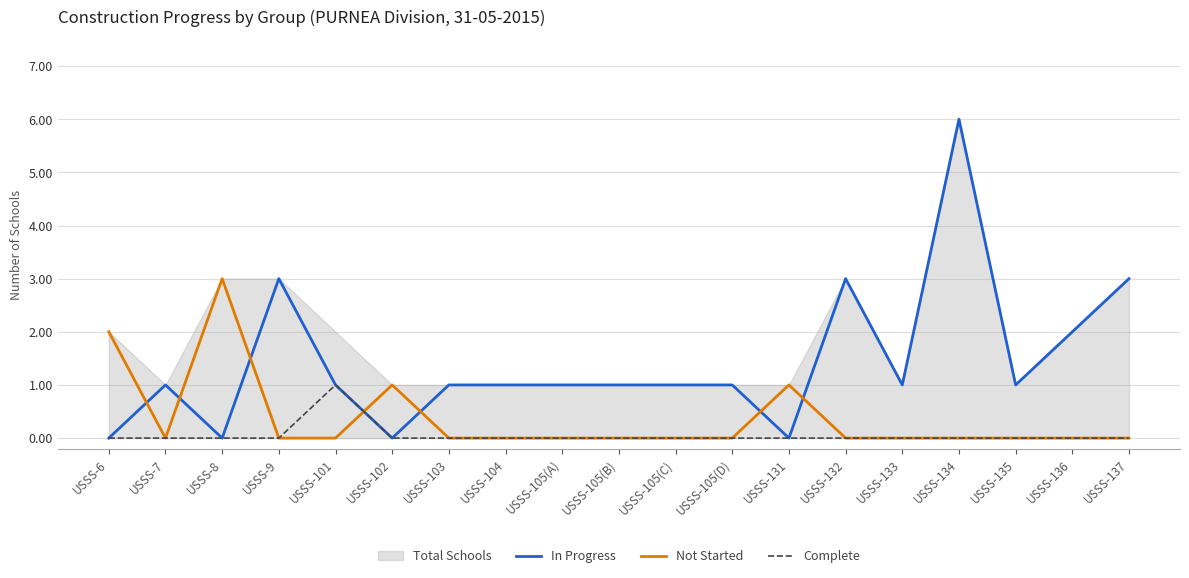

What is the value of the In Progress point at the 10th from the left?

1